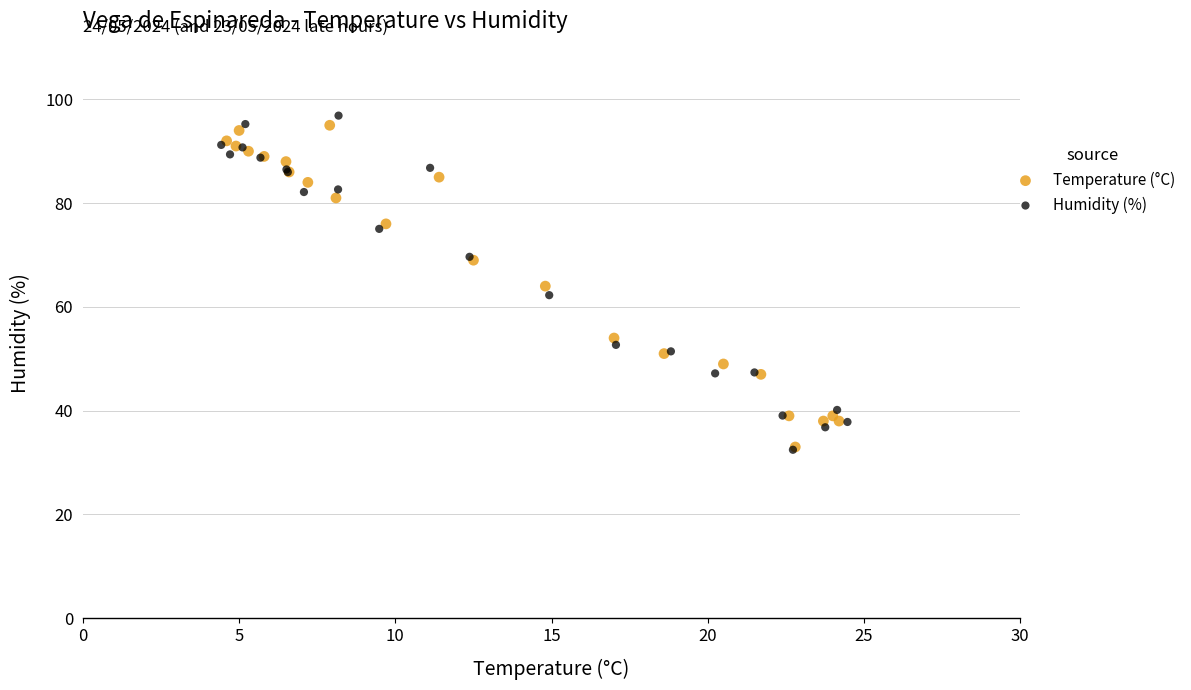

Which series has the largest Y range (max minus min)?

Humidity (%)